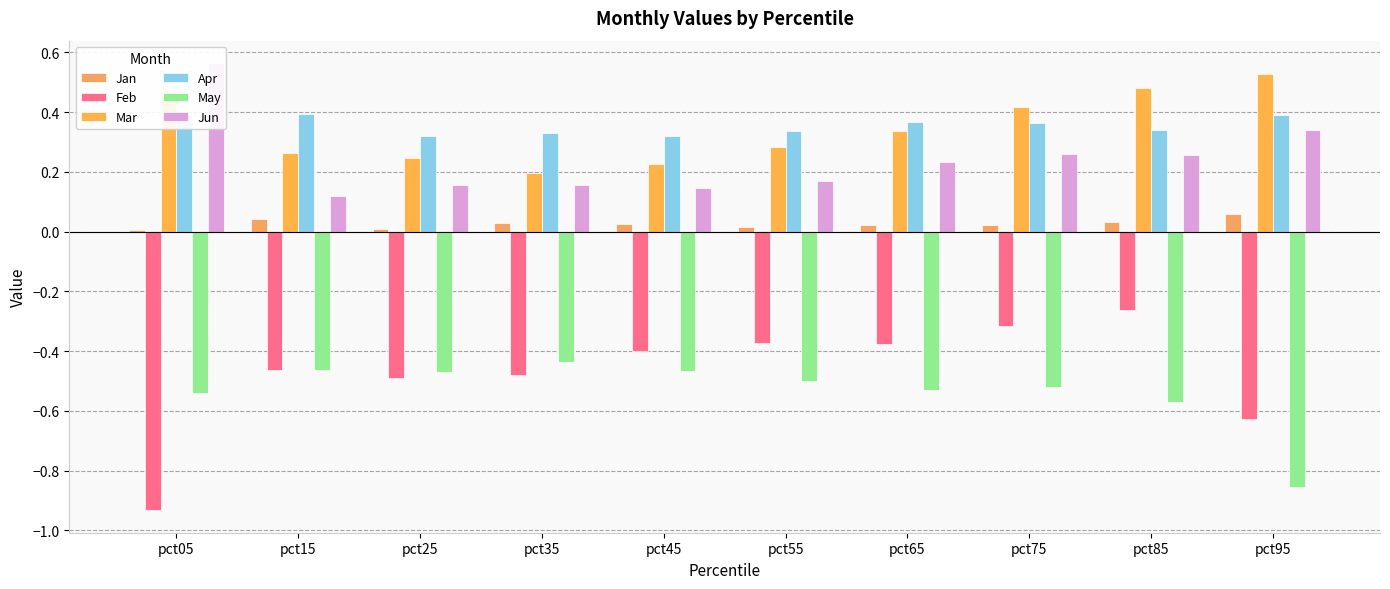

What is the greatest value displayed?

0.6